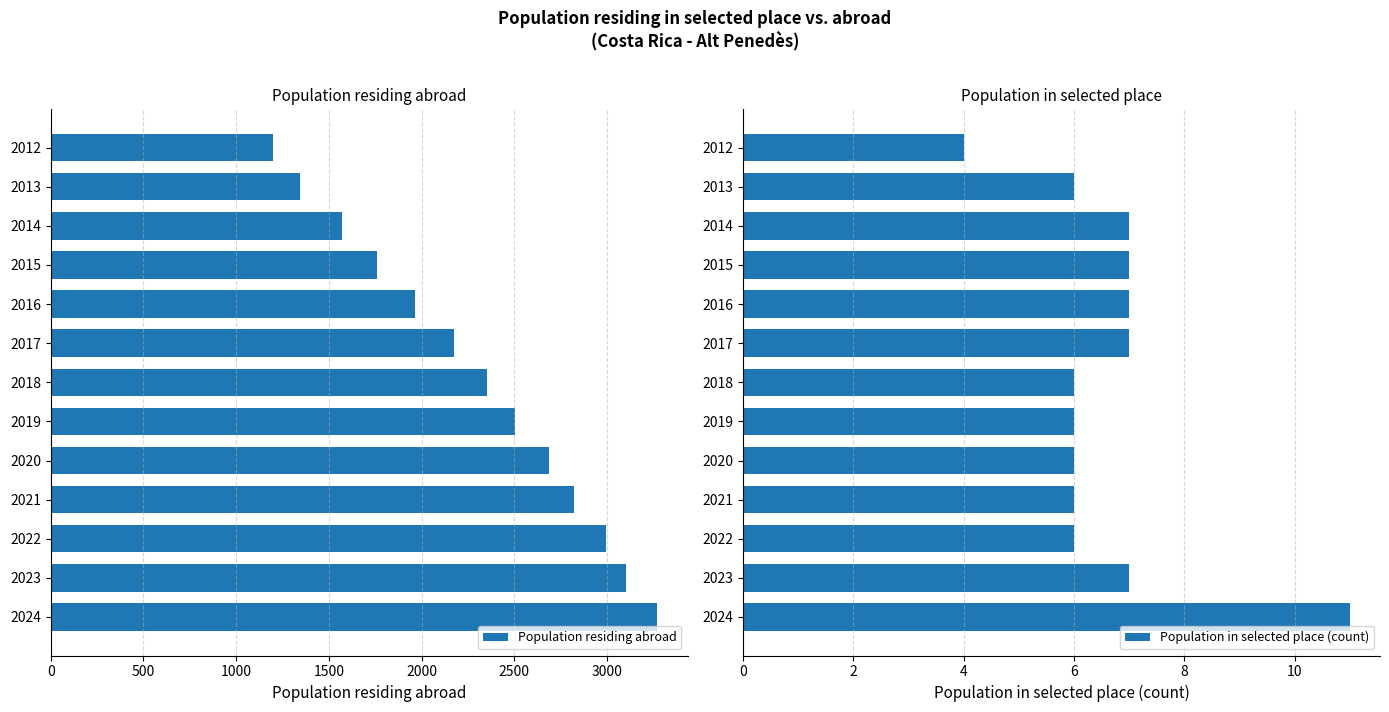

What is the difference between the maximum and second lowest values in the Population residing abroad series?

1925